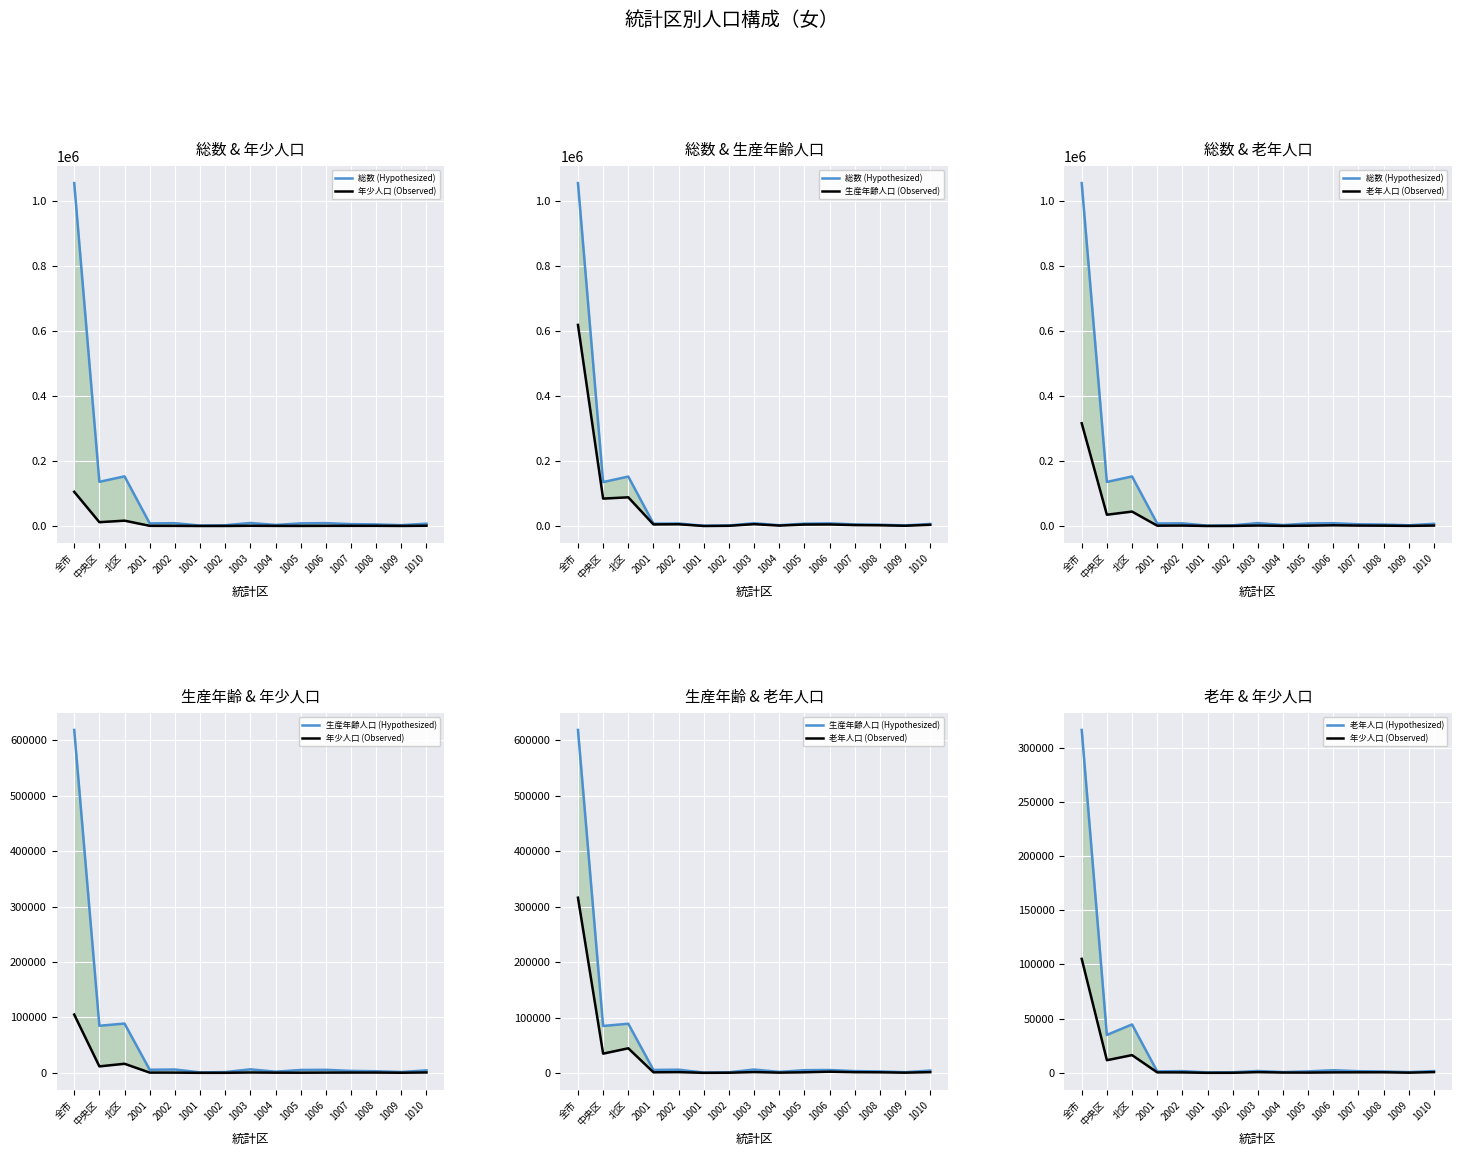

At which category does 老年人口 (Observed) reach its first local valley?

中央区